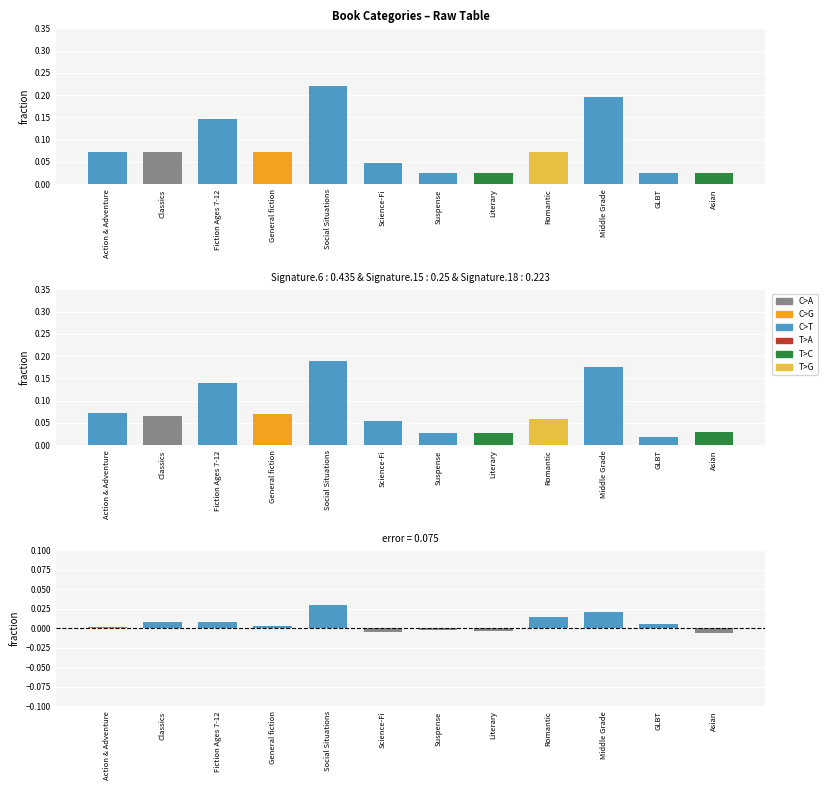

What is the greatest value displayed?

0.2